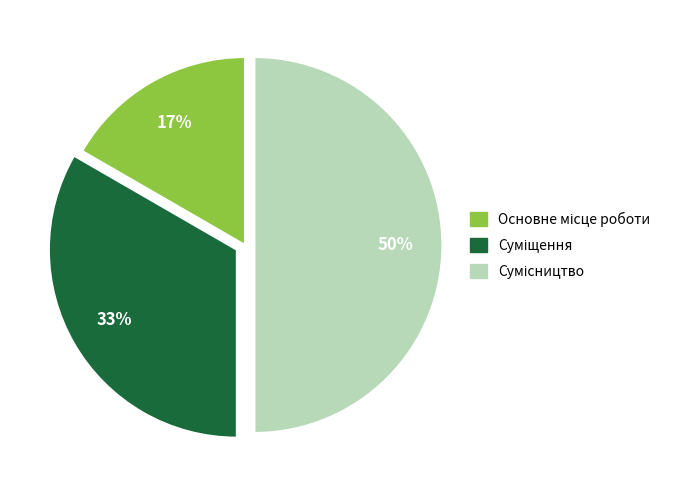

To the nearest percent, what is the average slice percentage?

33%